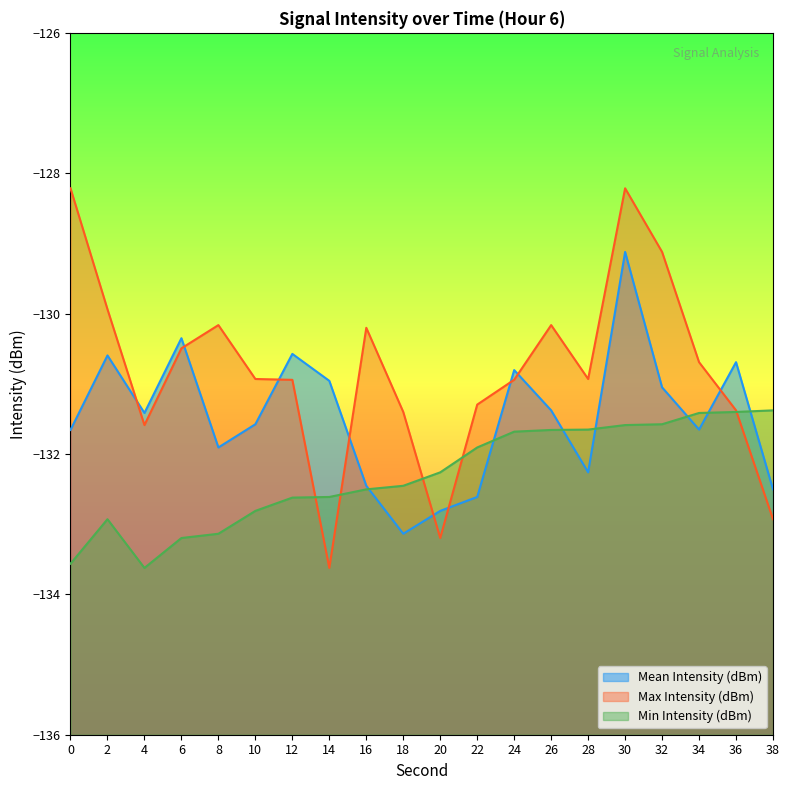

Which category has the highest value in the Mean Intensity (dBm) series?

30